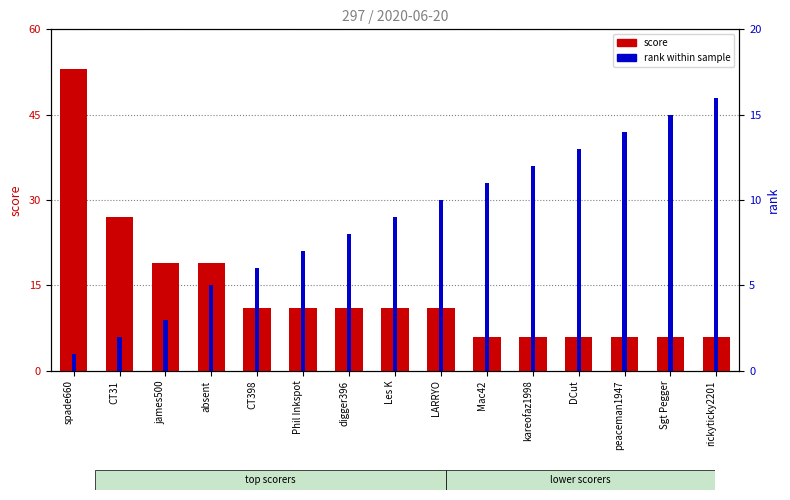

At which label does rank first exceed 9?

LARRYO